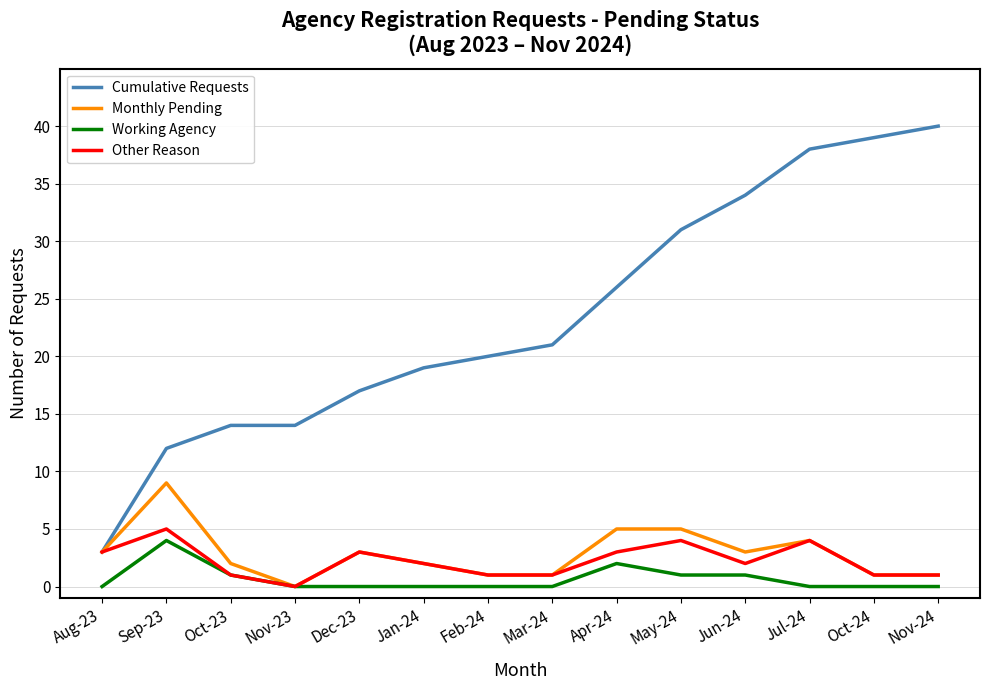

Which series changed the most between Nov-23 and Mar-24?

Cumulative Requests